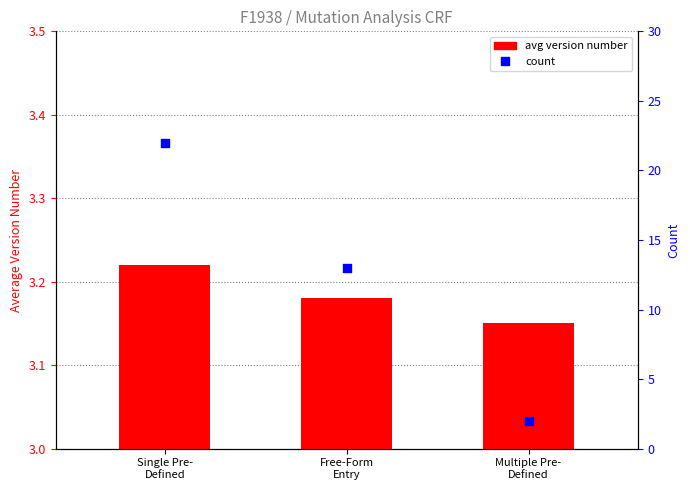

What is the total value across all series at Multiple Pre-
Defined?

5.2